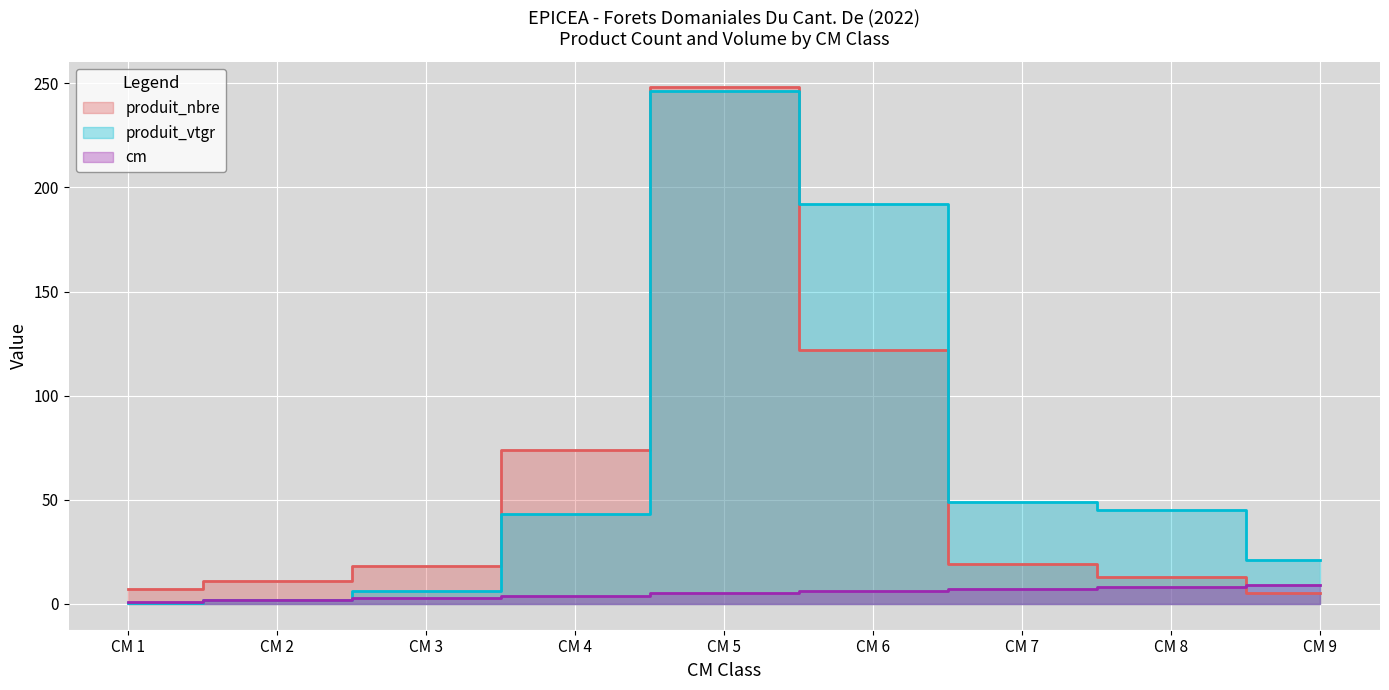

True or false: produit_nbre has a value of 30.5 at CM 7.

False